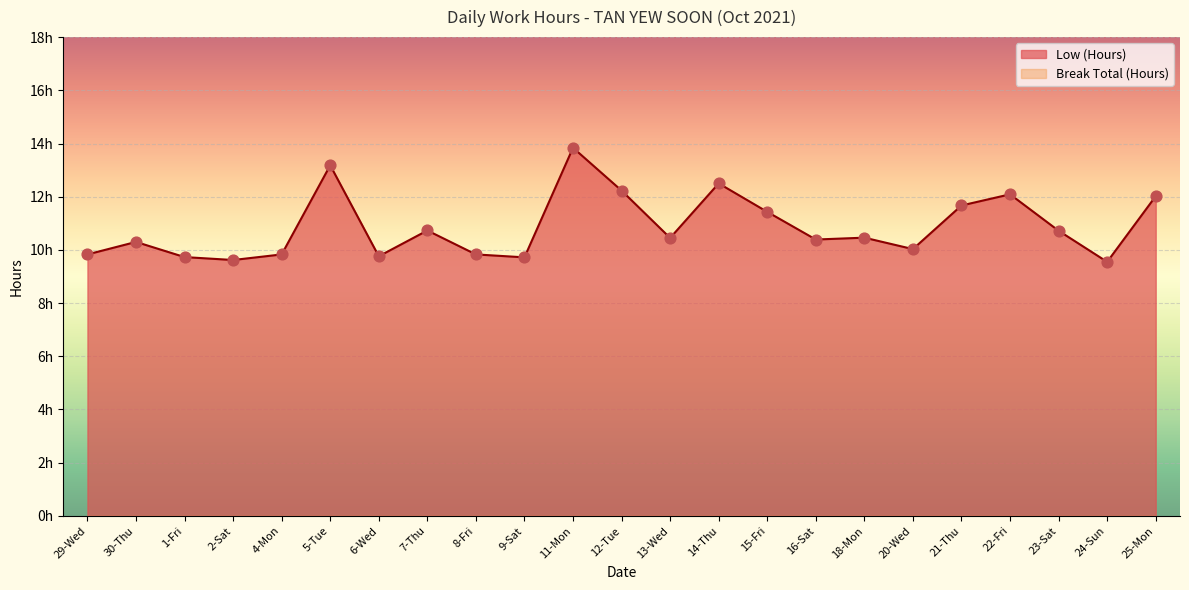

Approximately how many times larger is the value at 15-Fri compared to 4-Mon?

1.2